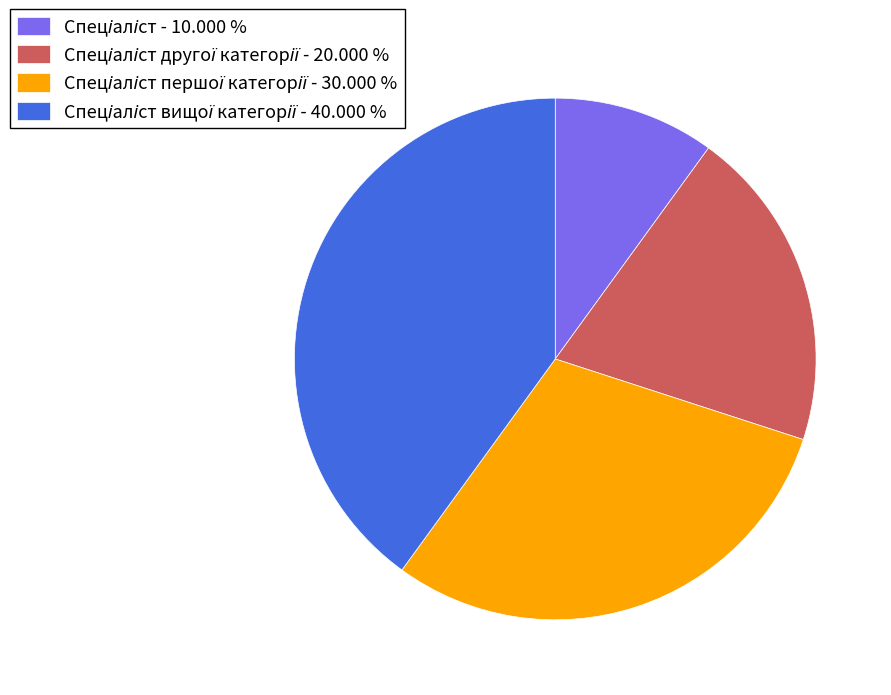

Is there a majority slice in this chart?

No